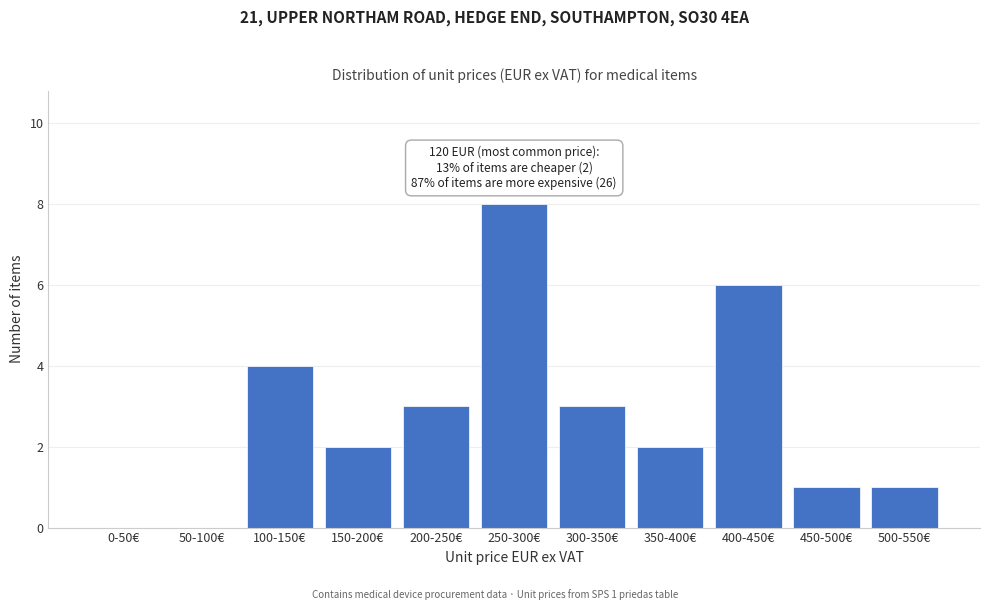

Reading left to right, extract all data points from this chart.

0-50€=0	50-100€=0	100-150€=4	150-200€=2	200-250€=3	250-300€=8	300-350€=3	350-400€=2	400-450€=6	450-500€=1	500-550€=1